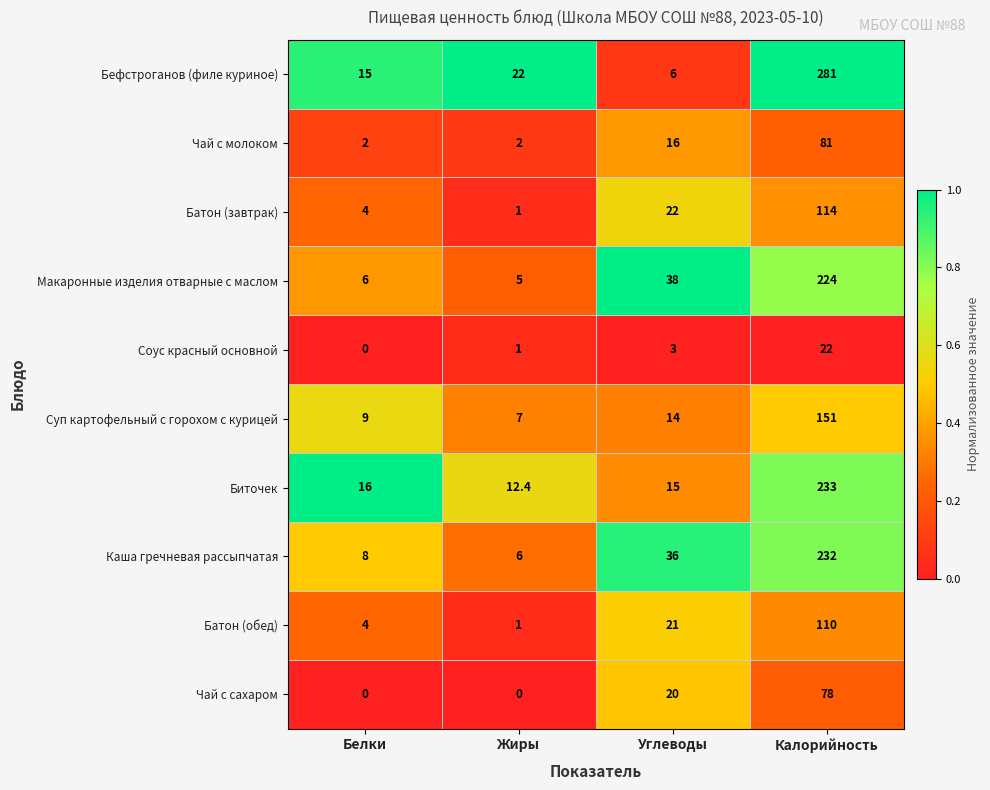

List the series in order of their peak value, highest first.

Бефстроганов (филе куриное), Биточек, Каша гречневая рассыпчатая, Макаронные изделия отварные с маслом, Суп картофельный с горохом с курицей, Батон (завтрак), Батон (обед), Чай с молоком, Чай с сахаром, Соус красный основной